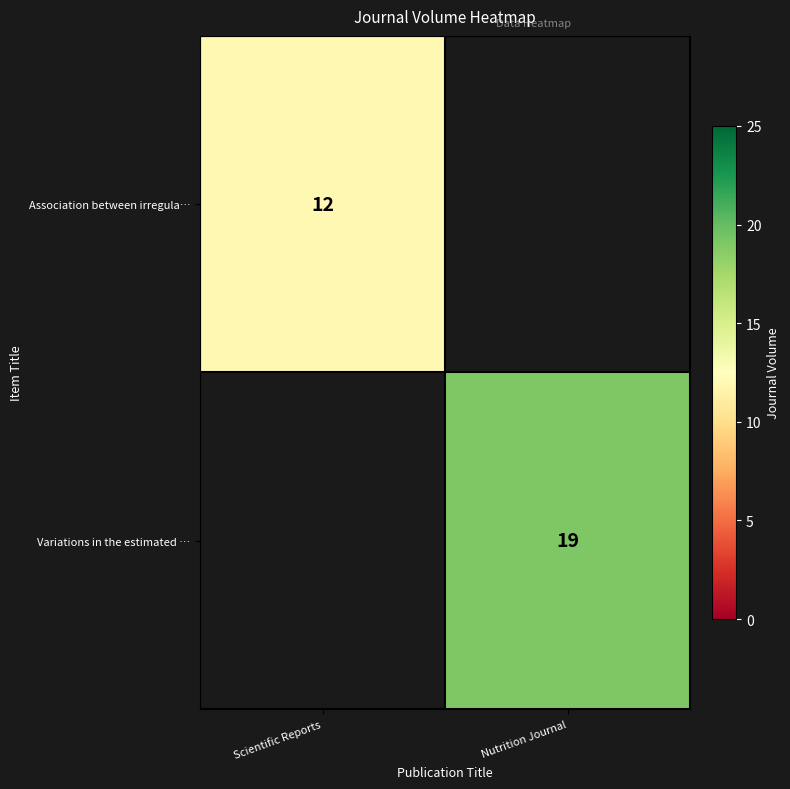

Is the value of Association between irregula… at Scientific Reports greater than the value of Variations in the estimated … at Nutrition Journal?

No